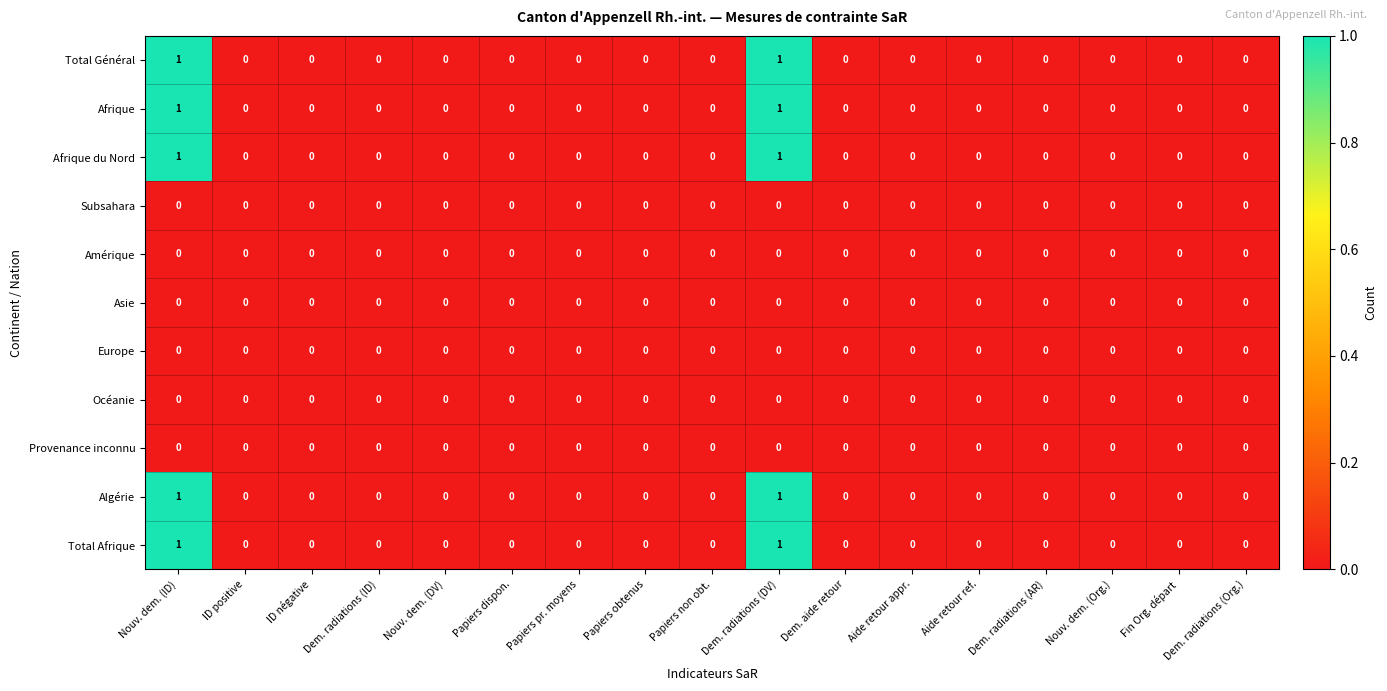

What is the total value across all series at Nouv. dem. (ID)?

5